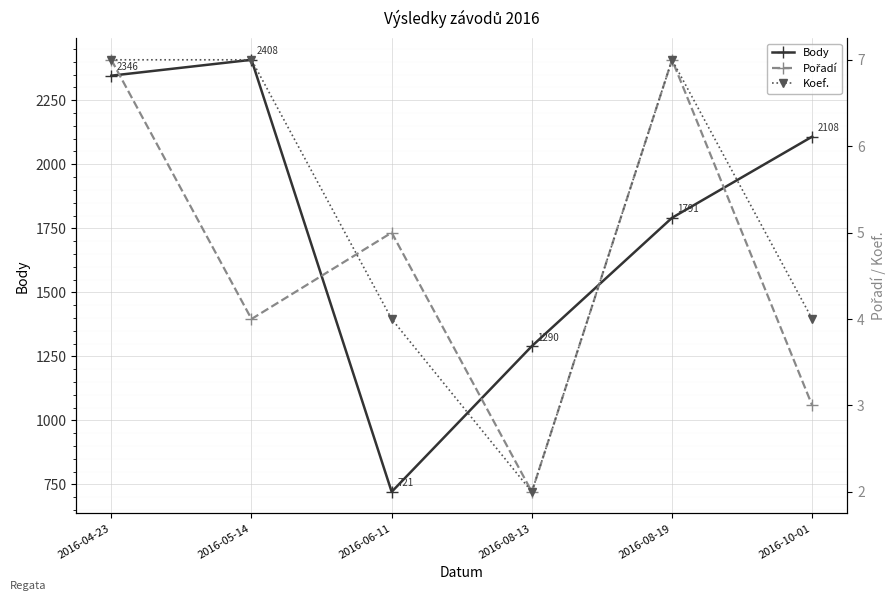

What is the approximate value of Body at 2016-08-19, to the nearest 100?

1800